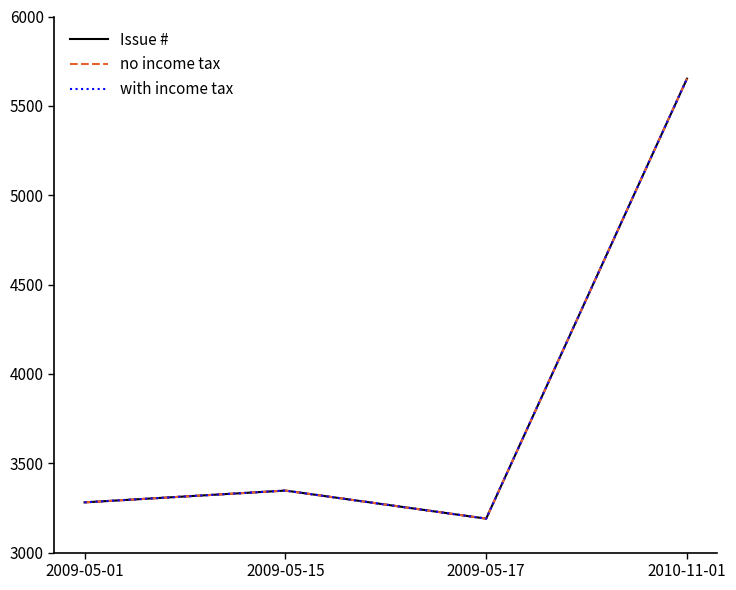

What is the total value across all series at 2010-11-01?

16956